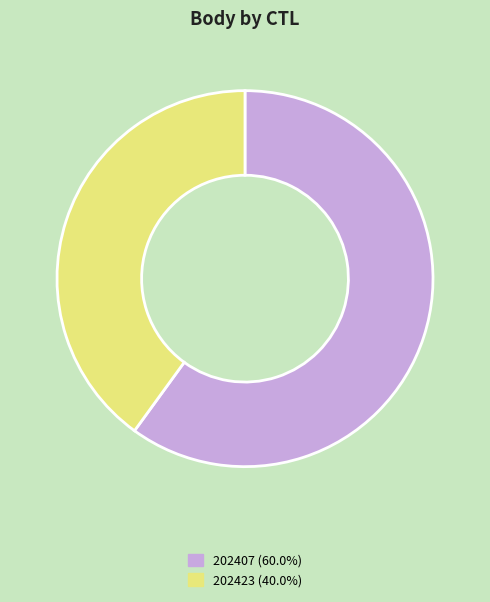

Rank the categories by value from lowest to highest.

202423, 202407